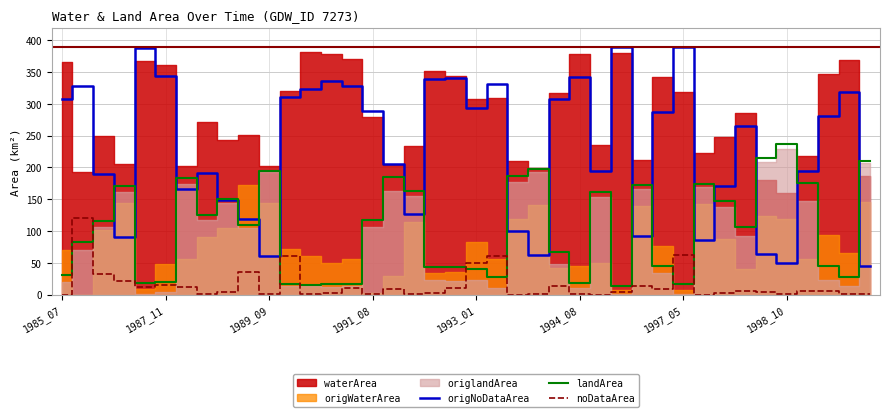

True or false: origNoDataArea and landArea intersect in this chart.

True